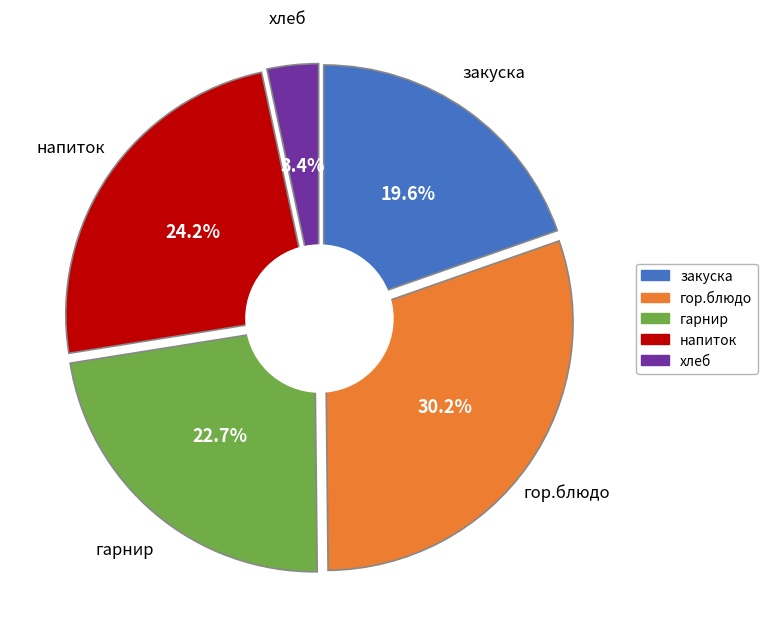

Combined, do гор.блюдо and гарнир account for over 50%?

Yes